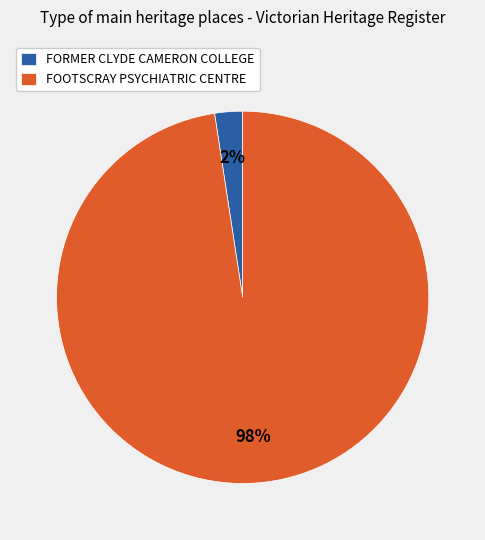

Between FOOTSCRAY PSYCHIATRIC CENTRE and FORMER CLYDE CAMERON COLLEGE, which is larger?

FOOTSCRAY PSYCHIATRIC CENTRE